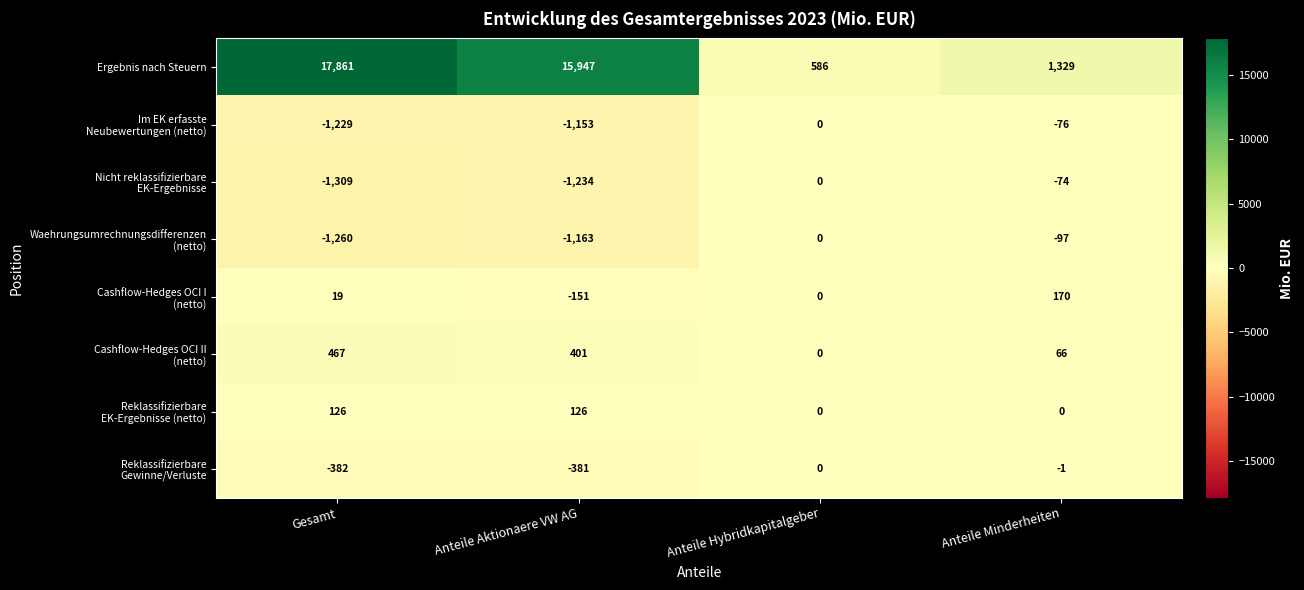

Which series has the largest total across all categories?

Ergebnis nach Steuern